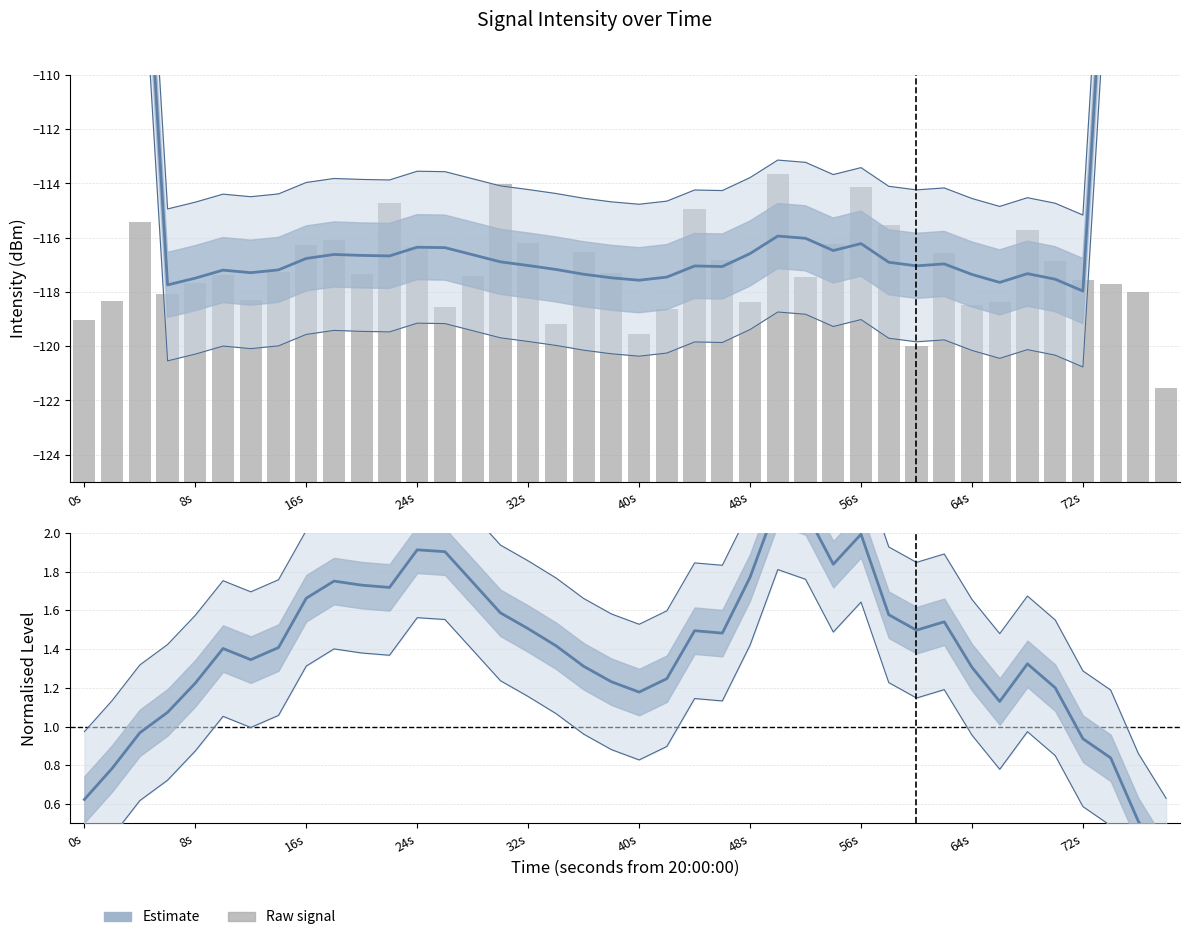

At how many categories does at least one series exceed 9?

8